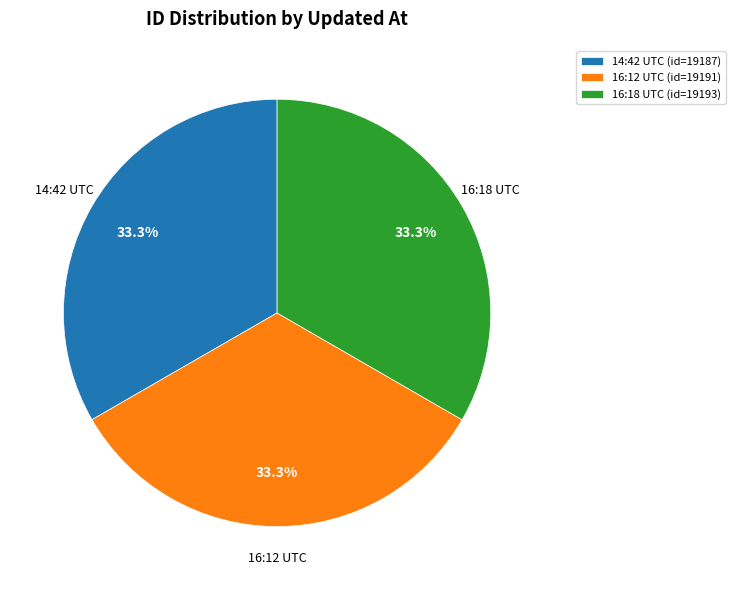

Do 14:42 UTC (id=19187) and 16:18 UTC (id=19193) together represent more than half of the pie?

Yes